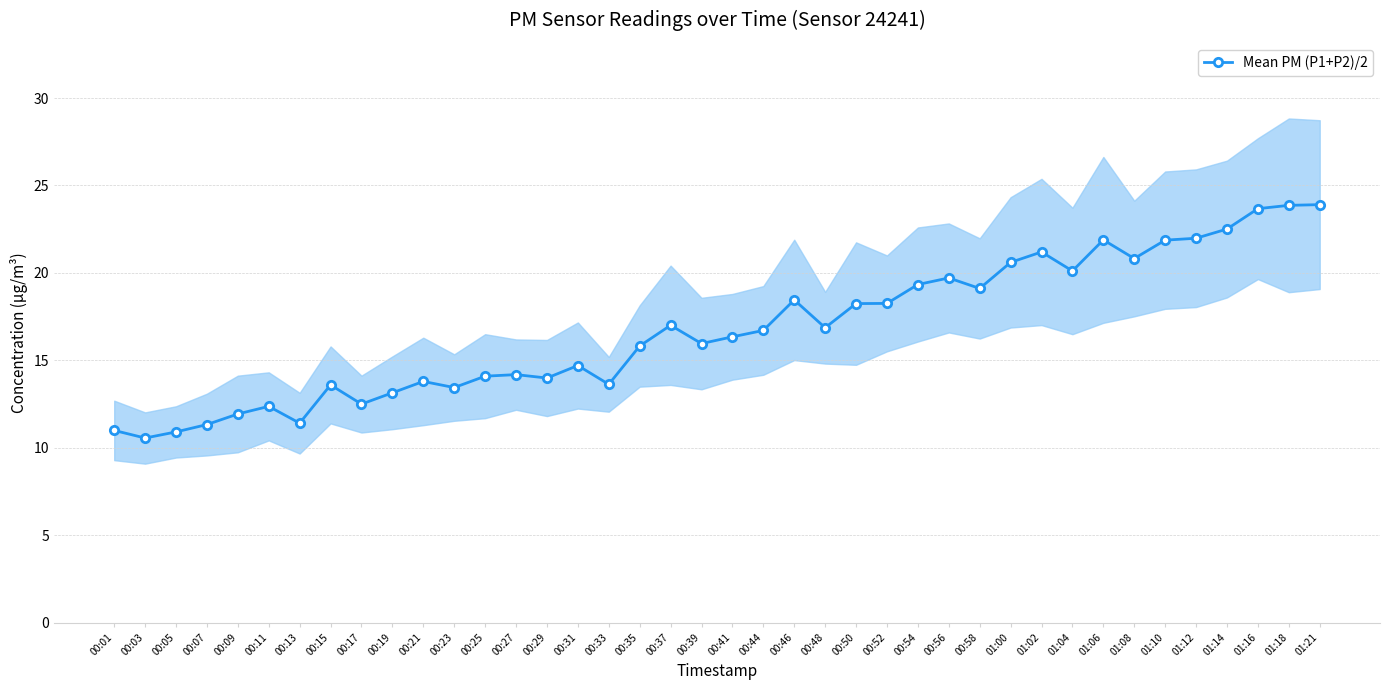

At which category does the data reach its first local peak?

00:11